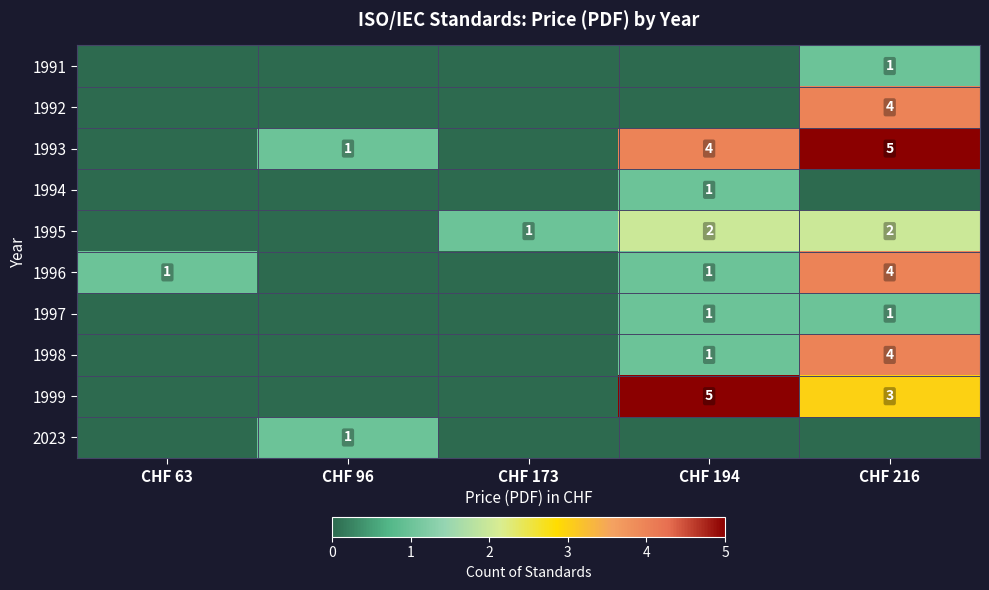

What is the sum of the 1995 values at CHF 216 and CHF 194?

4